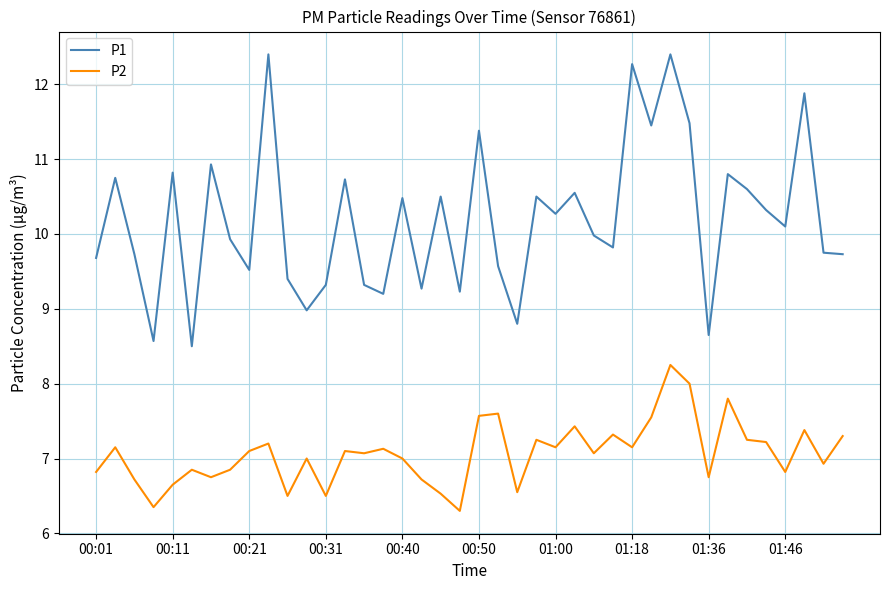

At how many categories does at least one series exceed 11?

7